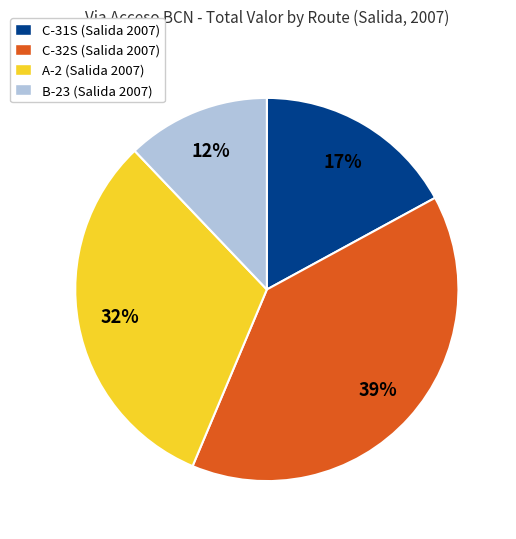

Is C-32S (Salida 2007) the majority of the pie?

No